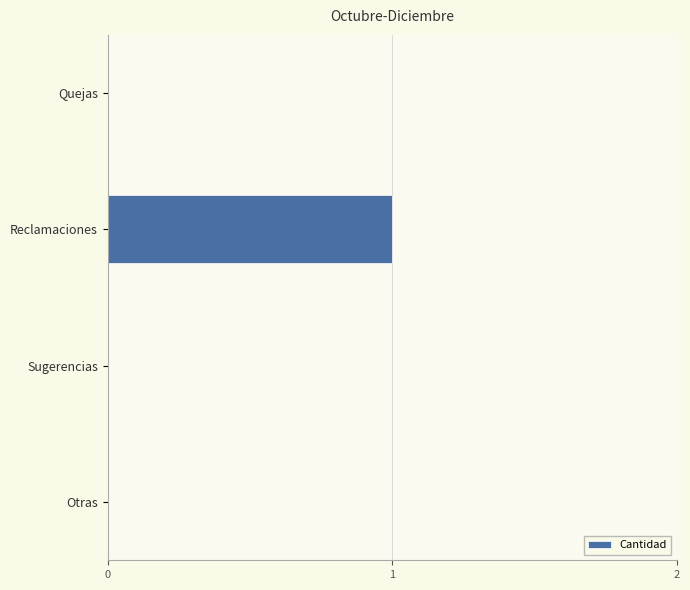

How many categories are shown in the chart?

4